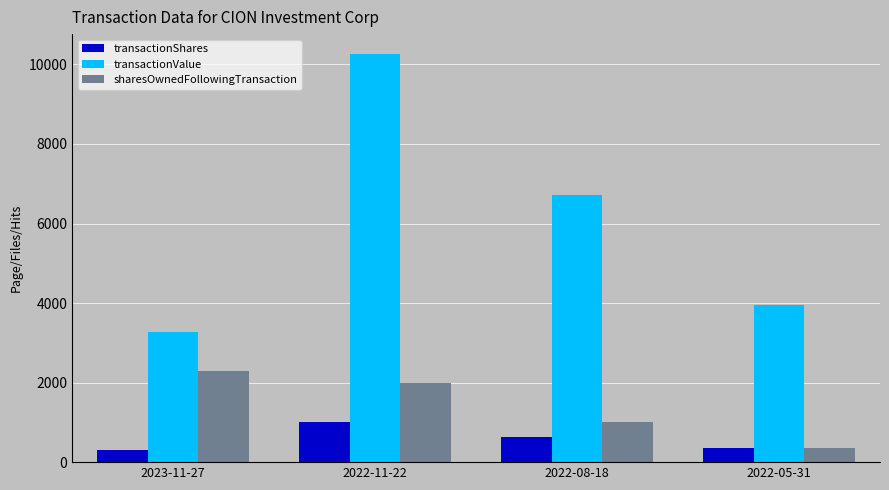

Reading left to right, transcribe all the data shown in this chart.

transactionShares: 300	1000	640	360
transactionValue: 3264	10250	6720	3949
sharesOwnedFollowingTransaction: 2300	2000	1000	360